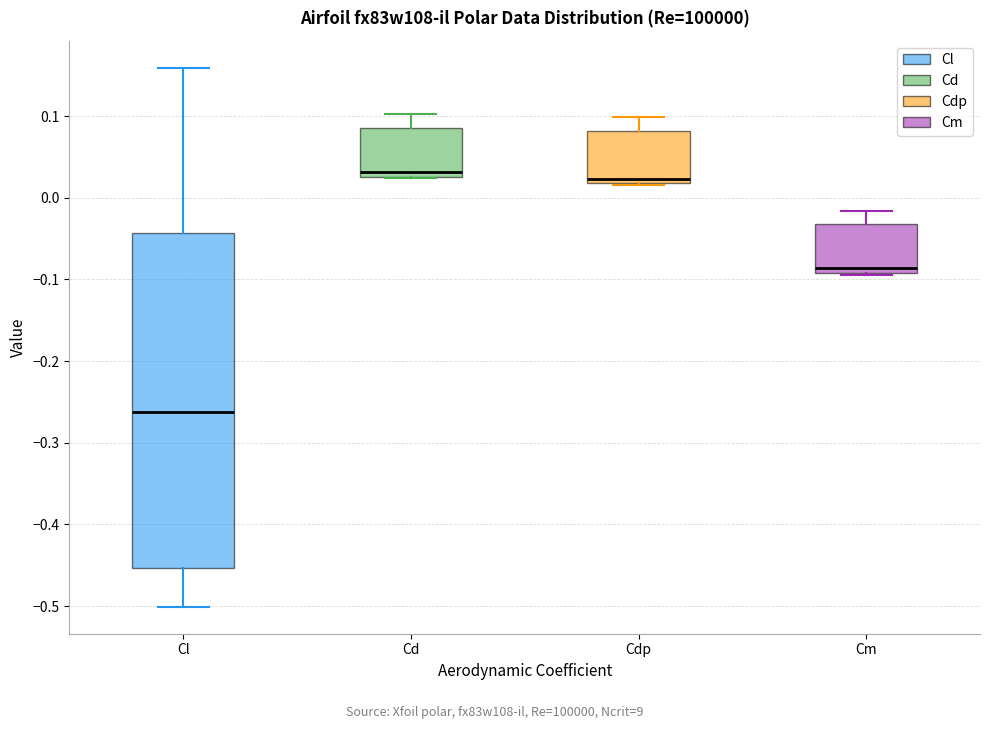

Reading left to right, read every box against the y-axis: the position of its median line, the range the box covers, and the ends of its whiskers. The values are not printed on the chart, so give them approximately, as read against the axis.

Cl: median -0.26, box -0.45 to -0.04, whiskers -0.50 to 0.16
Cd: median 0.03 (just above the box's lower edge), box 0.03 to 0.09, whiskers 0.02 to 0.10
Cdp: median 0.02 (just above the box's lower edge), box 0.02 to 0.08, whiskers 0.02 to 0.10
Cm: median -0.09 (just above the box's lower edge), box -0.09 to -0.03, whiskers -0.09 to -0.02